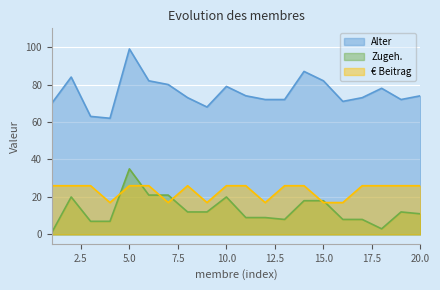

True or false: € Beitrag and Alter intersect in this chart.

False